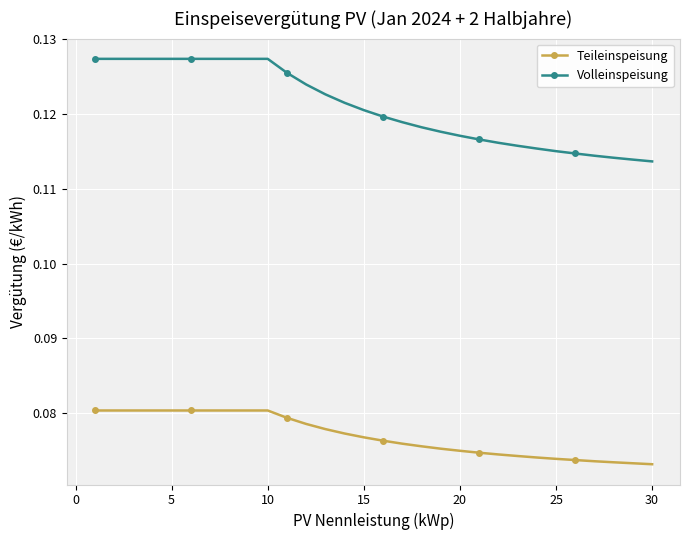

True or false: Teileinspeisung and Volleinspeisung cross at least once.

False